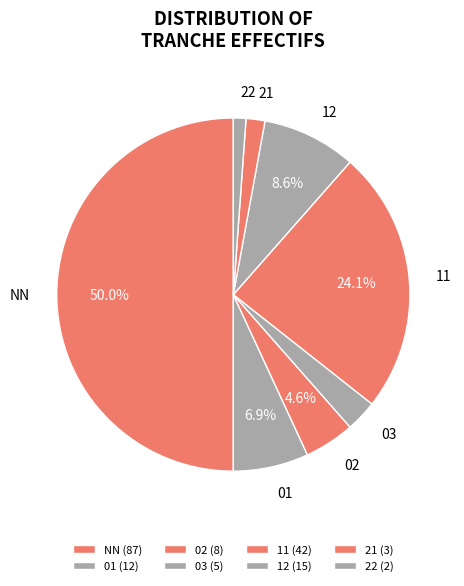

To the nearest percent, what is the difference between the 02 and 01 slice percentages?

2%